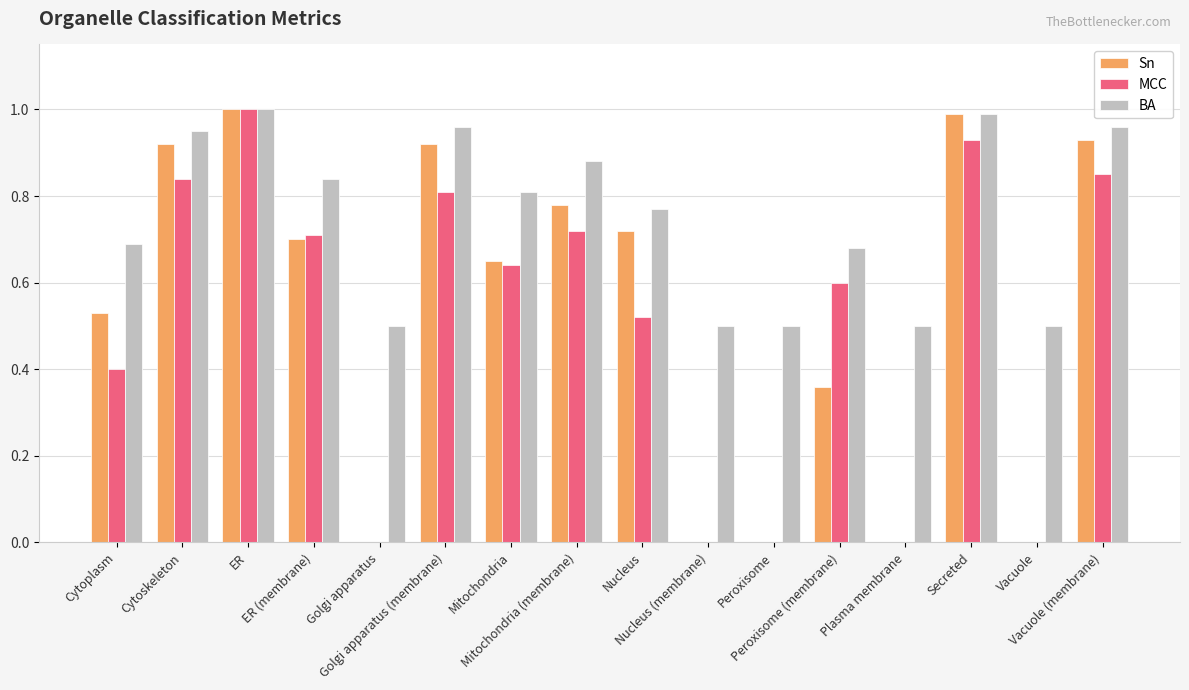

What is the sum of all BA values?

12.0